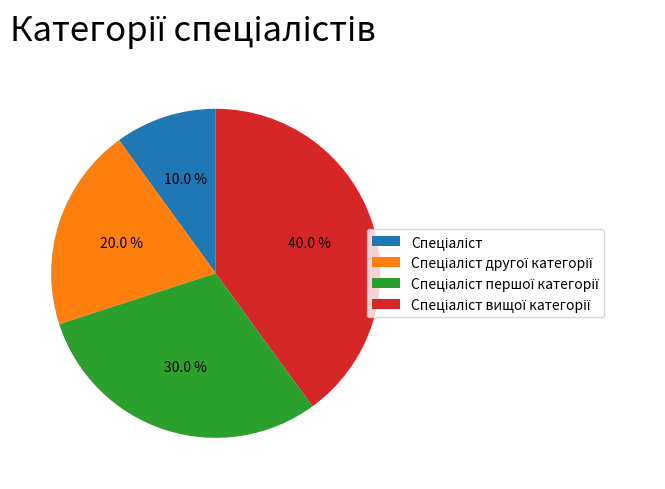

Is there any slice that represents more than half of the pie?

No